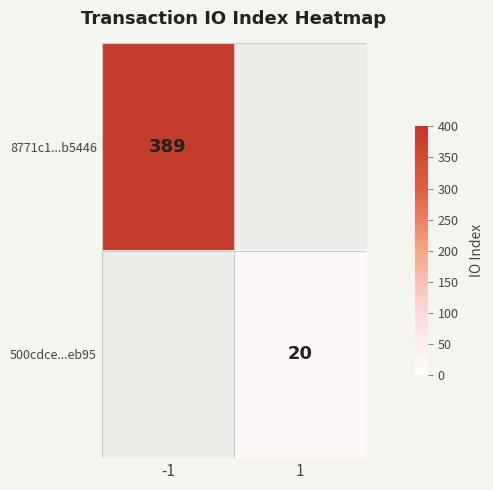

True or false: 8771c1...b5446 has a value of 389 at -1.

True